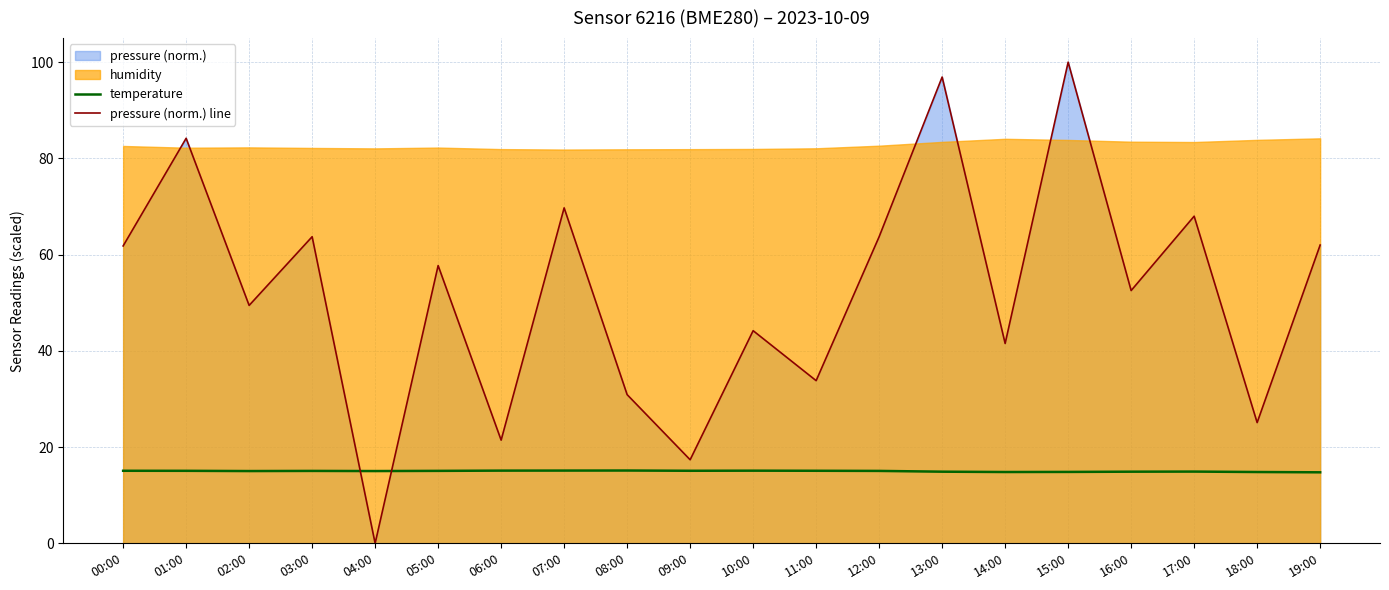

Reading left to right, extract all data points from this chart.

temperature: 00:00=15.1	01:00=15.1	02:00=15.0	03:00=15.1	04:00=15.0	05:00=15.1	06:00=15.1	07:00=15.1	08:00=15.1	09:00=15.1	10:00=15.1	11:00=15.1	12:00=15.1	13:00=14.9	14:00=14.8	15:00=14.8	16:00=14.9	17:00=14.9	18:00=14.8	19:00=14.8
pressure (norm.) line: 00:00=61.8	01:00=84.2	02:00=49.4	03:00=63.7	04:00=0.0	05:00=57.7	06:00=21.4	07:00=69.7	08:00=30.9	09:00=17.4	10:00=44.2	11:00=33.8	12:00=63.7	13:00=96.9	14:00=41.5	15:00=100.0	16:00=52.5	17:00=68.0	18:00=25.1	19:00=62.0